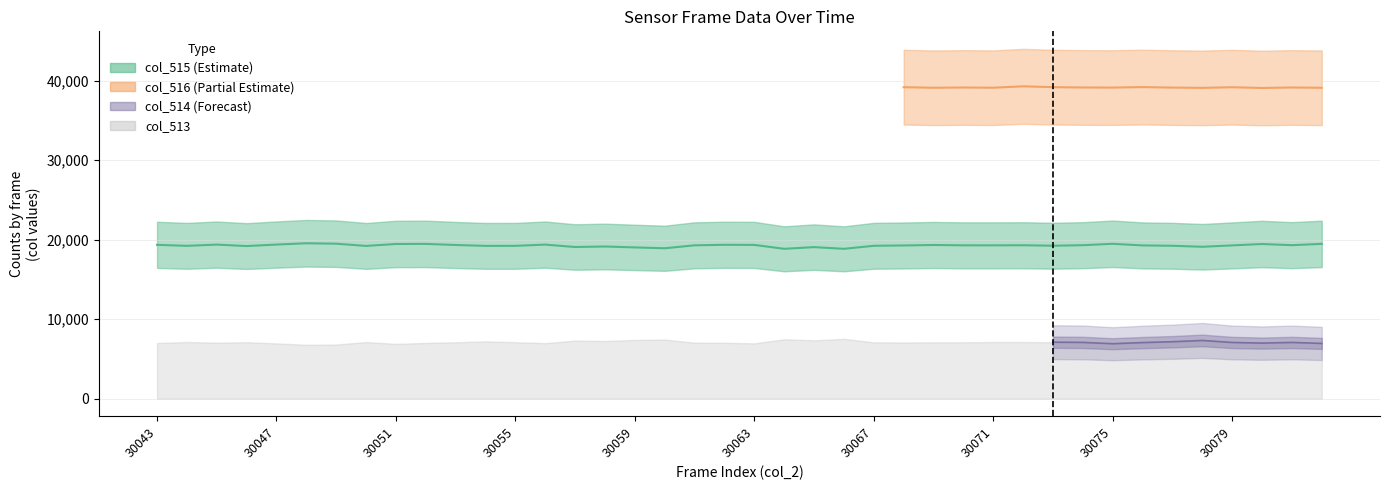

Is this an area chart (filled region under the line)?

No